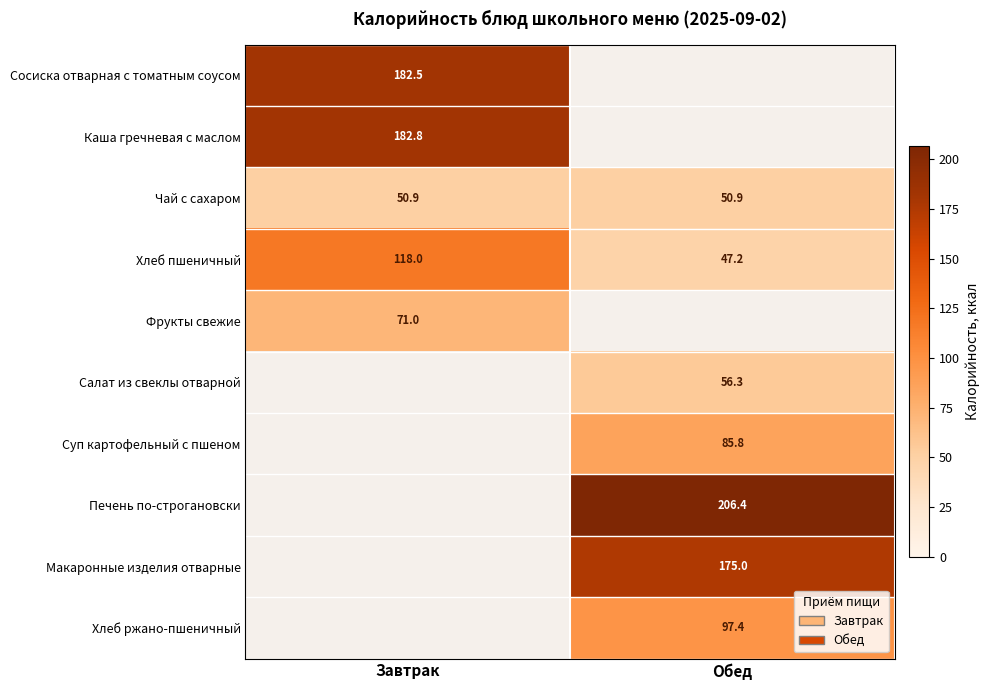

True or false: Фрукты свежие has a value of 17.6 at Завтрак.

False